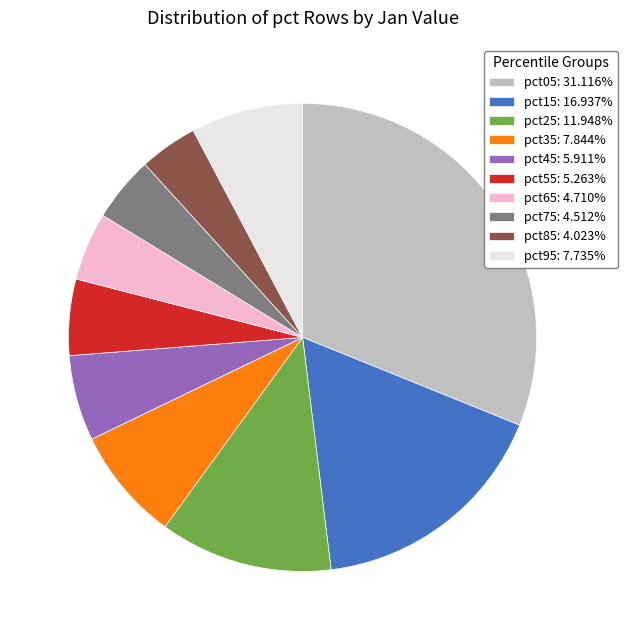

Combined, do pct05: 31.116% and pct45: 5.911% account for over 50%?

No